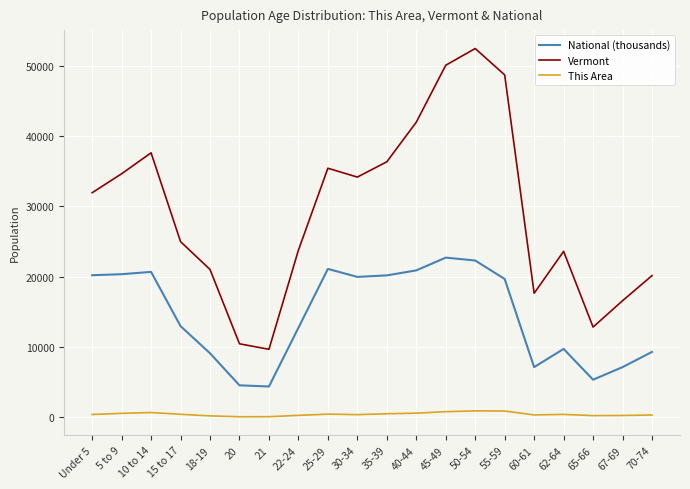

Where is the first local minimum for Vermont?

21